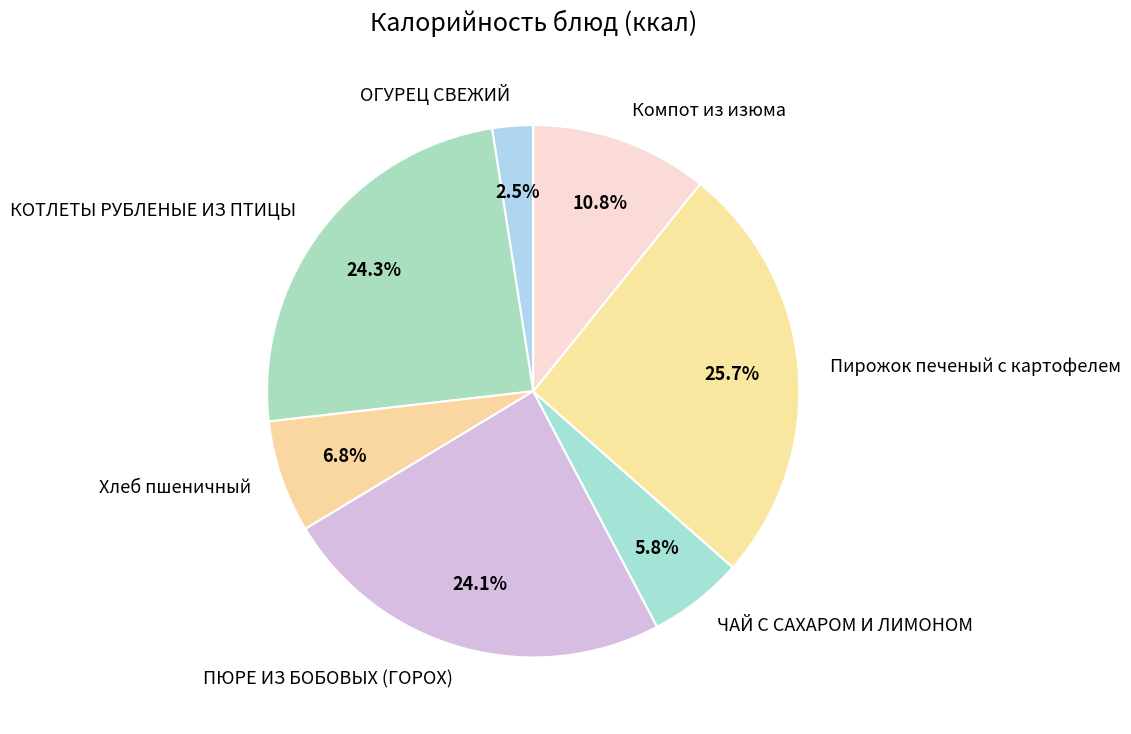

How many segments does this pie chart have?

7